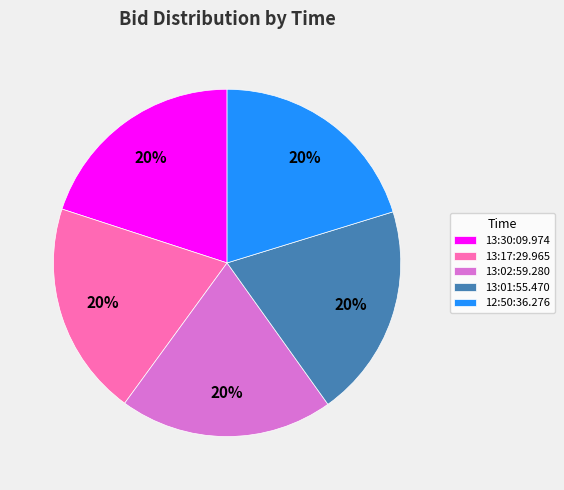

To the nearest percent, what is the combined percentage of 13:30:09.974 and 12:50:36.276?

40%